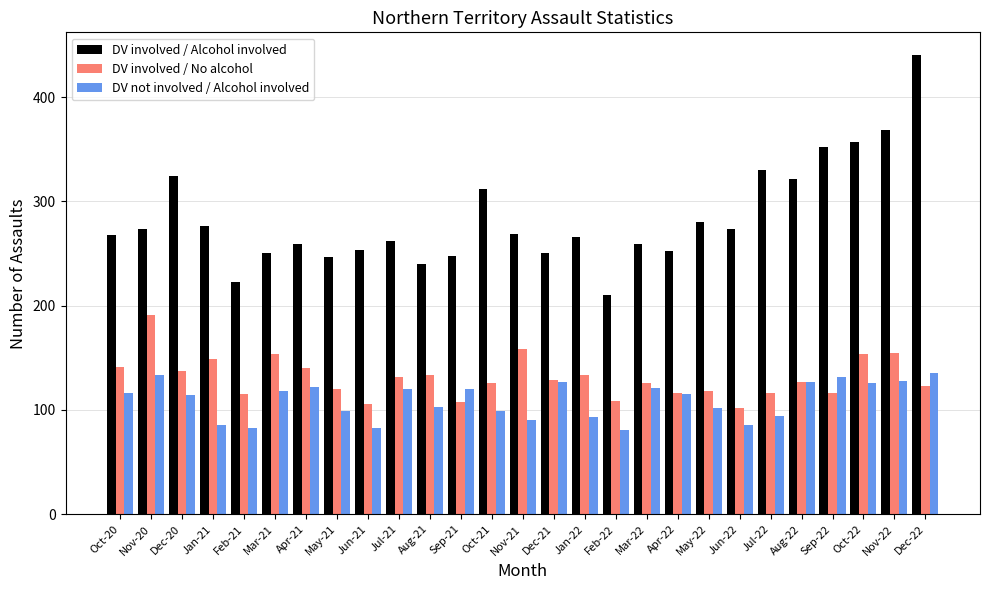

What is the approximate value of DV involved / Alcohol involved at Dec-20, to the nearest 50?

300